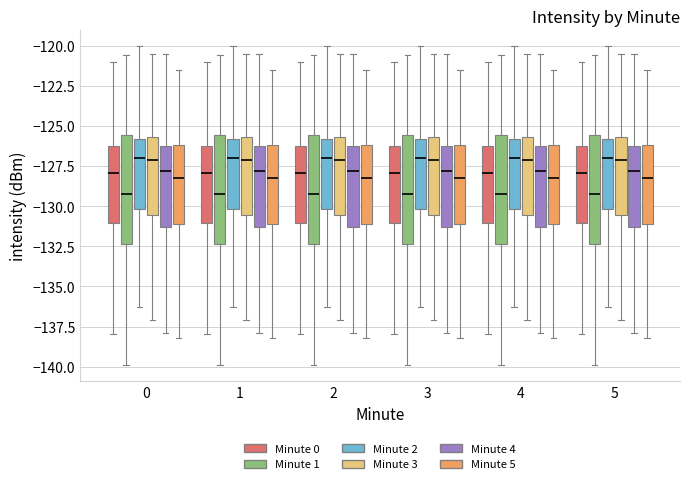

Where is the upper edge of the box for 0 (Minute 2) on the y-axis? The values are not printed on the chart, so give them approximately, as read against the axis.

-126.0